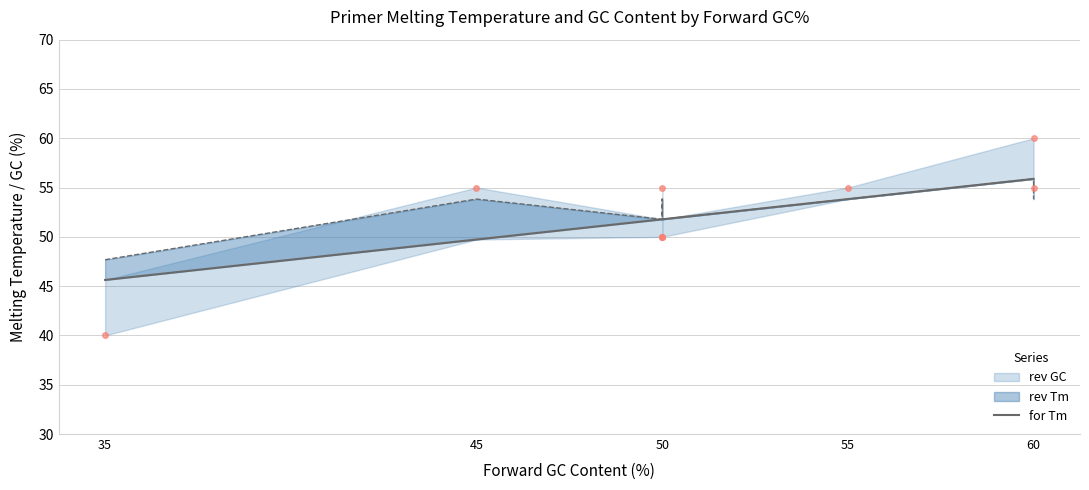

The value at 35 is 22.0. True or false?

False